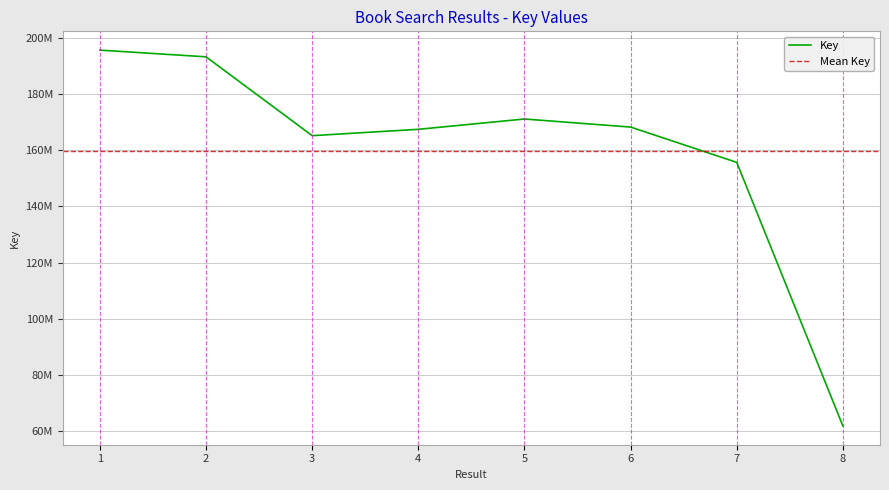

Is this an area chart (filled region under the line)?

No